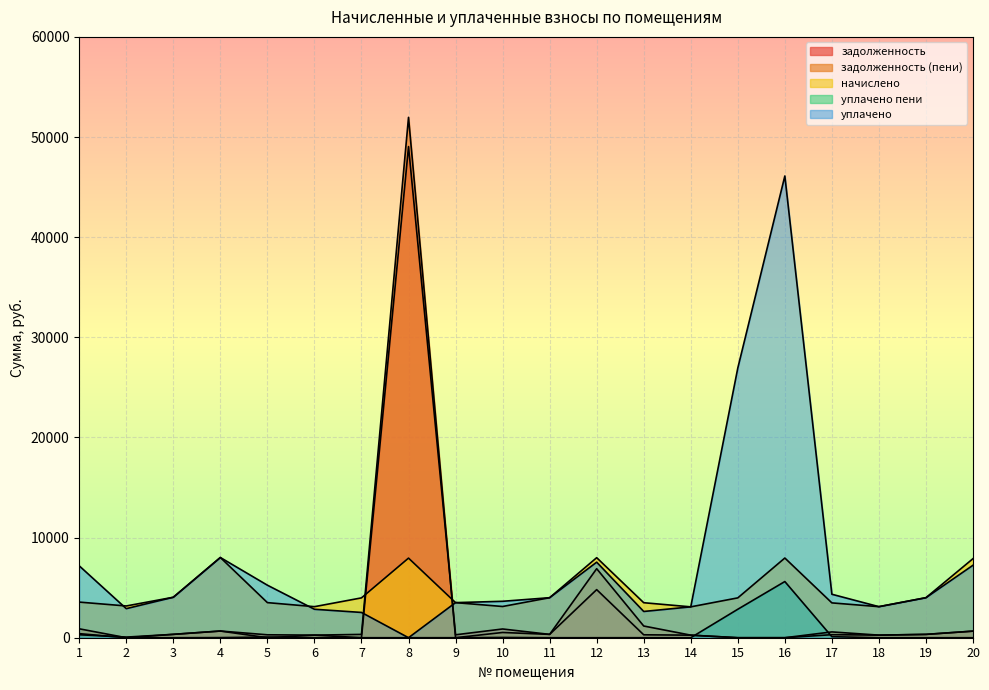

At which label does задолженность first exceed 296?

1